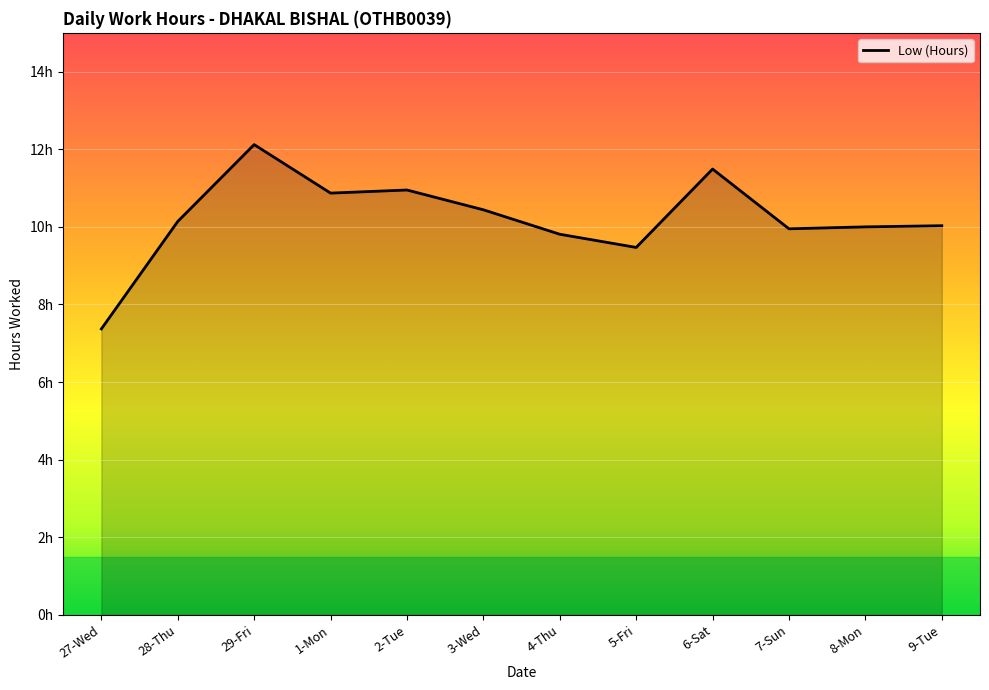

Which category has the highest value across all series?

29-Fri